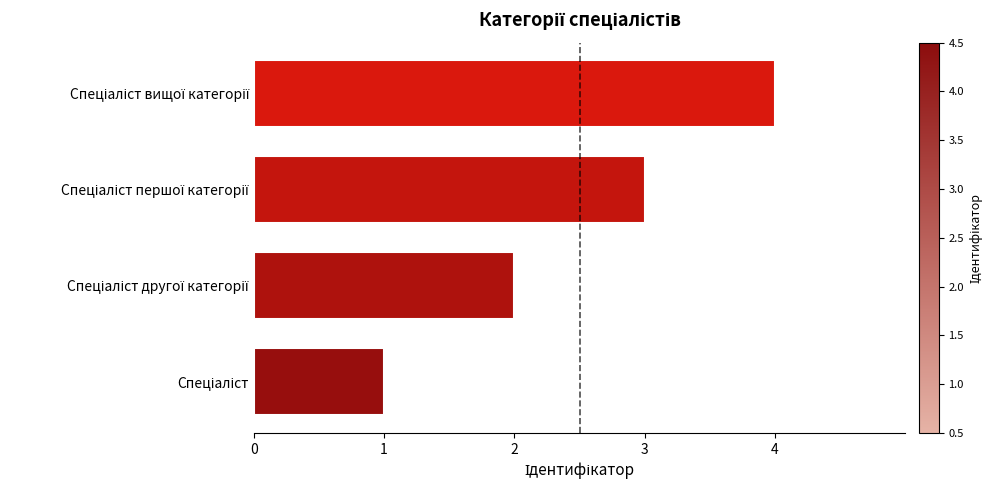

What is the maximum value shown in the chart?

4